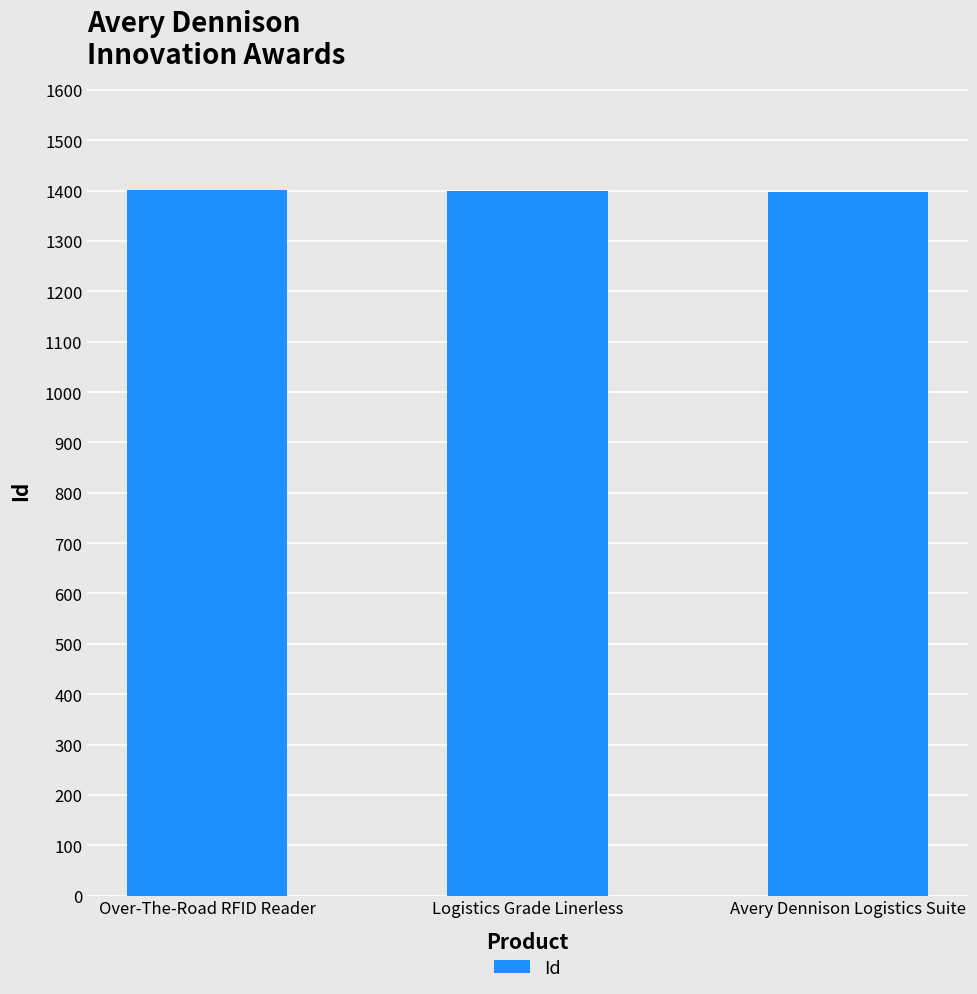

What is the smallest value displayed?

1398